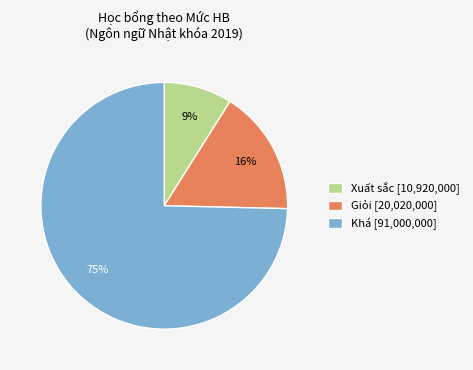

What is the smallest slice in the pie chart?

Xuất sắc [10,920,000]